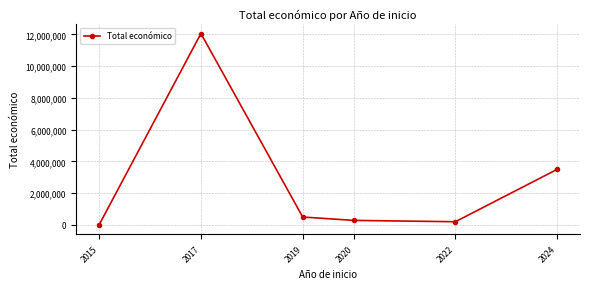

True or false: there are more than 0 points higher than both neighbors.

True